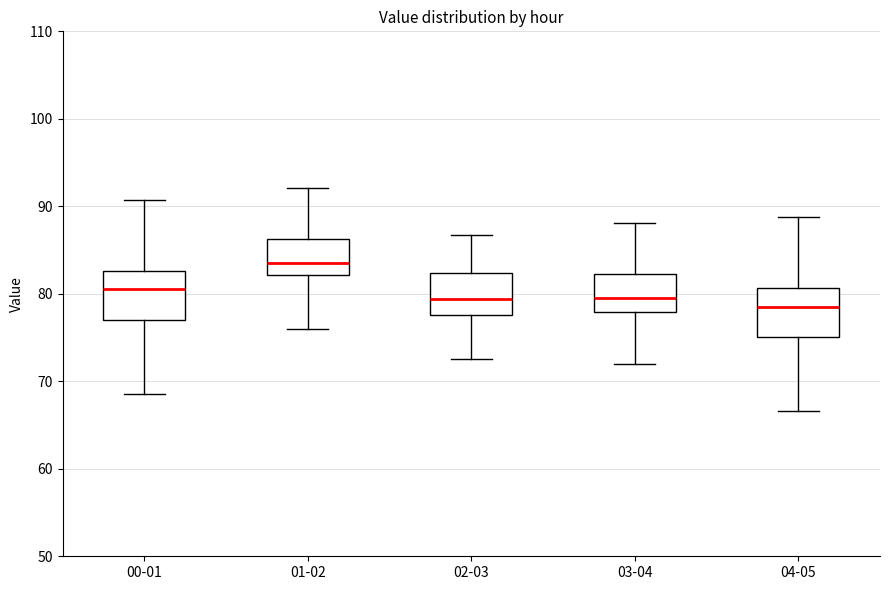

Where does the lower whisker of the box for 02-03 end on the y-axis? The values are not printed on the chart, so give them approximately, as read against the axis.

73